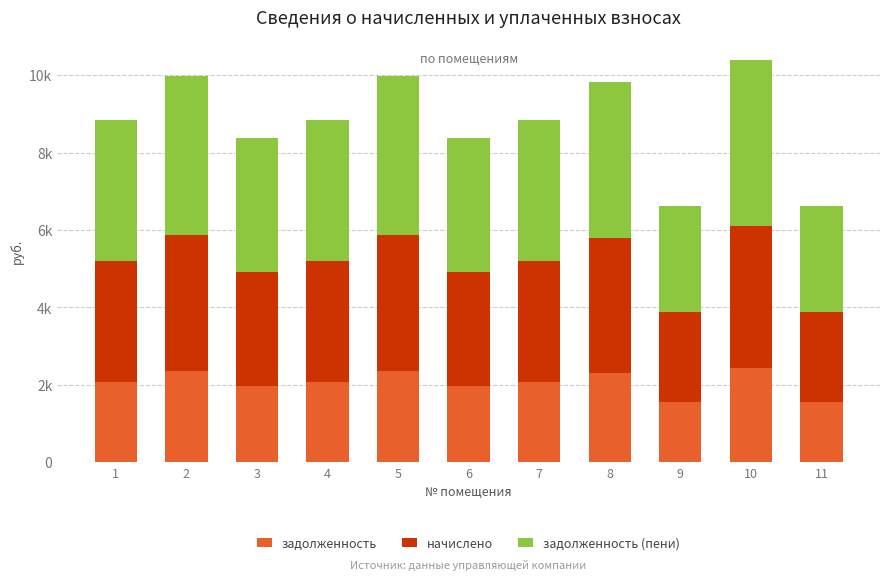

What are all the series names shown in the legend?

задолженность, начислено, задолженность (пени)